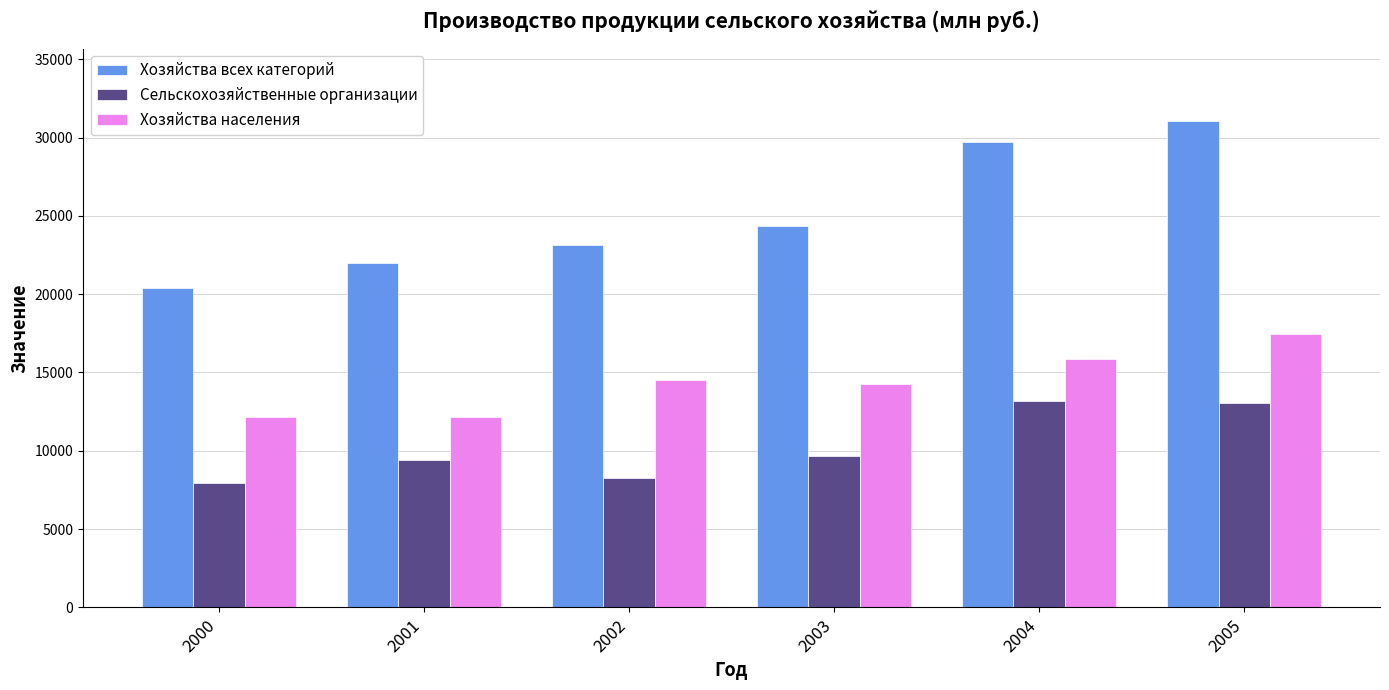

What value does the Сельскохозяйственные организации series have at 2001?

9402.5